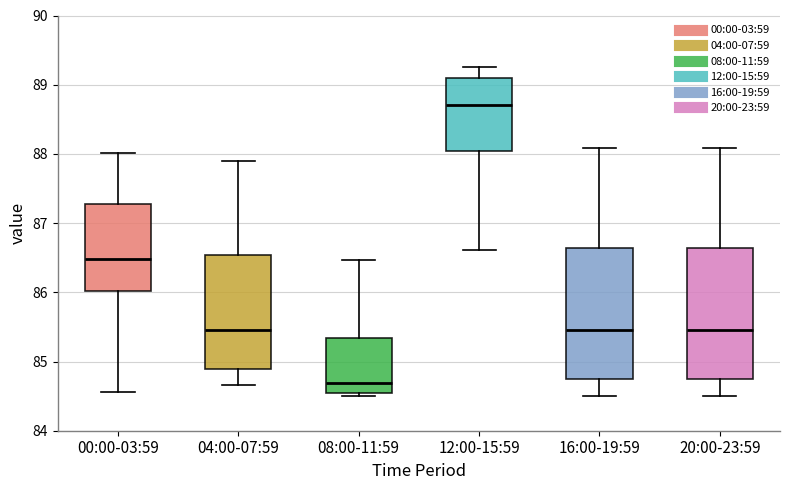

Which box has the lowest median line?

08:00-11:59